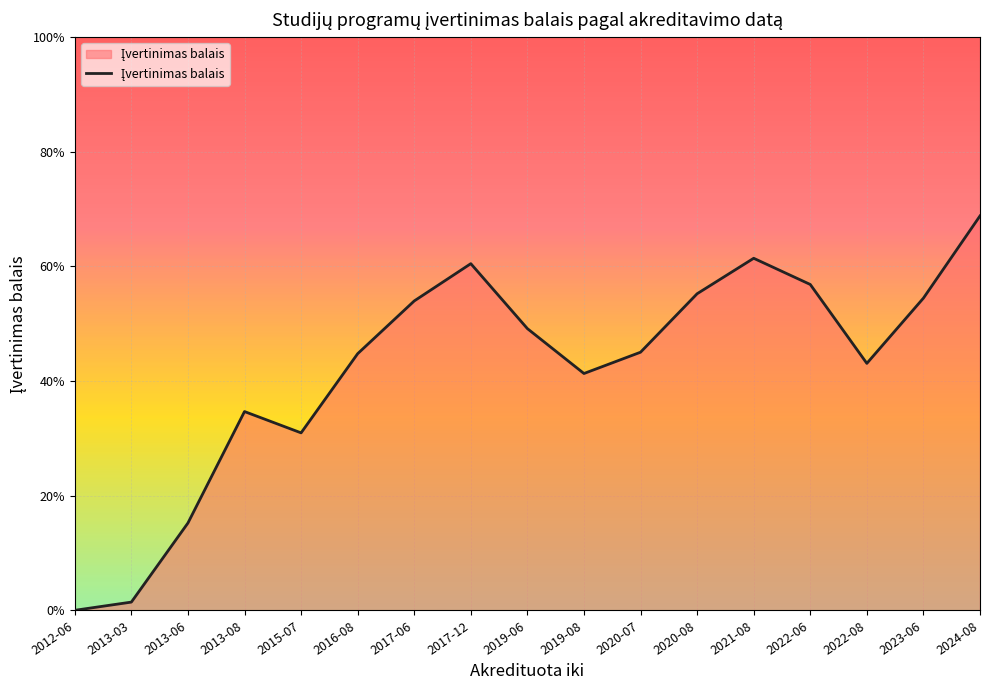

Does the chart display data point markers on the line(s)?

No